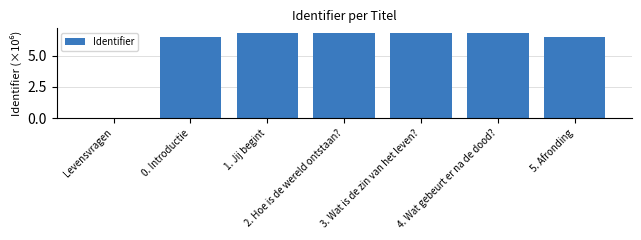

What is the difference between the values at 0. Introductie and 2. Hoe is de wereld ontstaan??

0.4